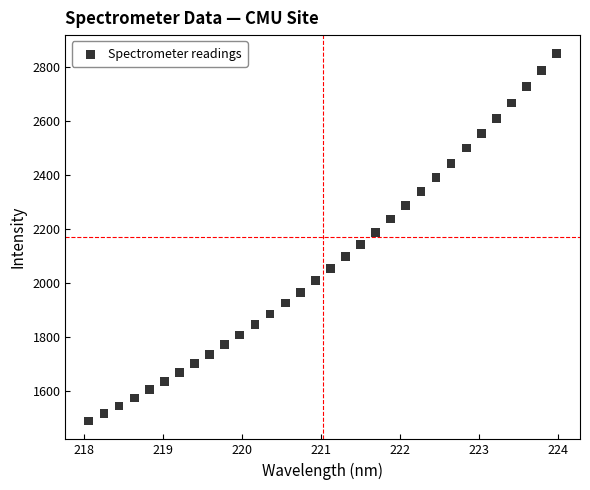

What is the range of X values (max minus min)?

5.9